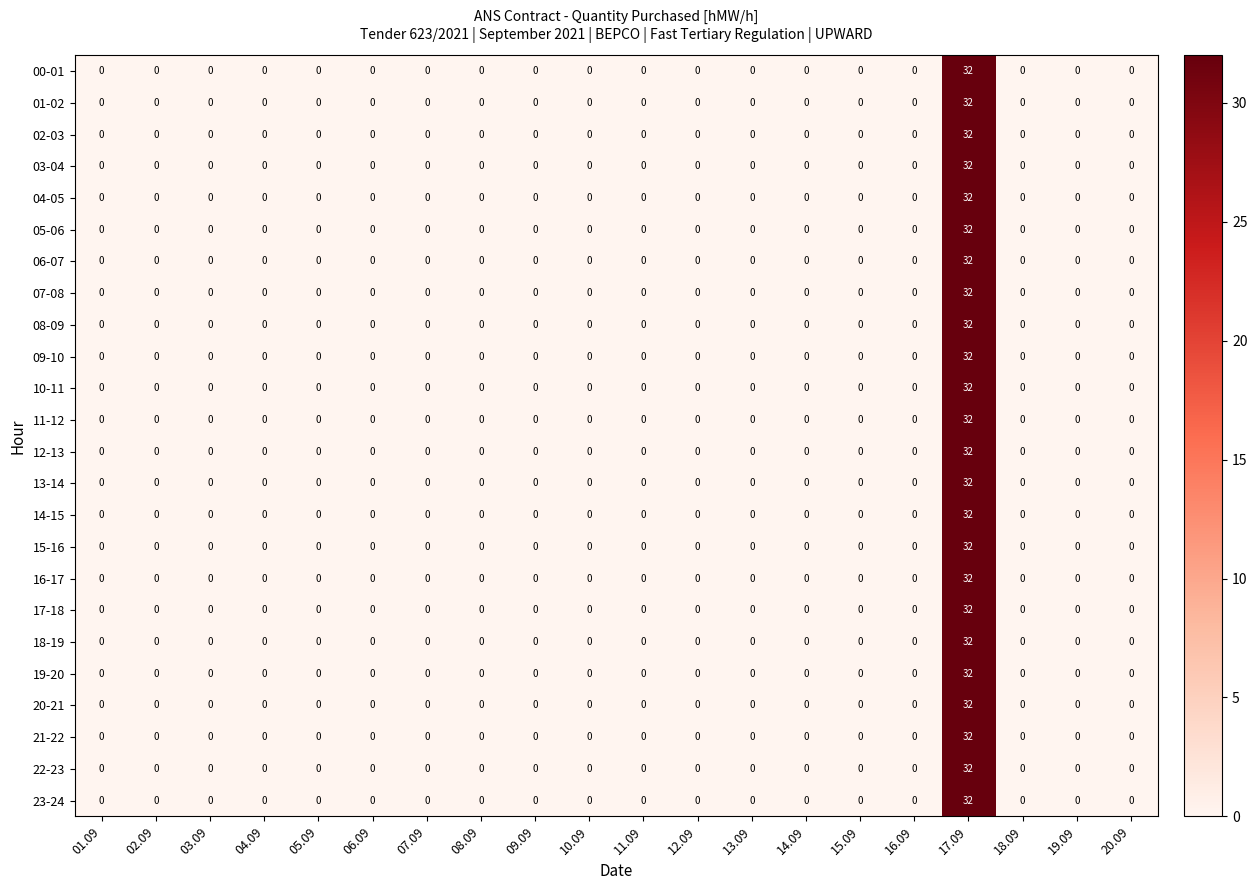

How many positive values does the 13-14 series have?

1